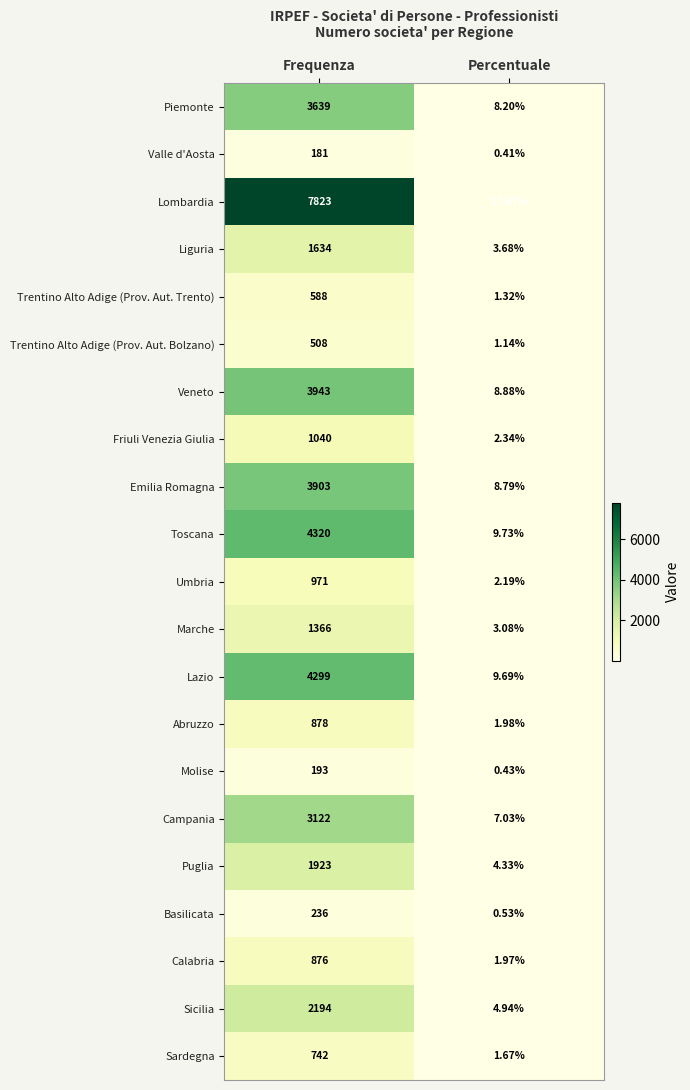

Which category has the highest value in the Basilicata series?

Frequenza